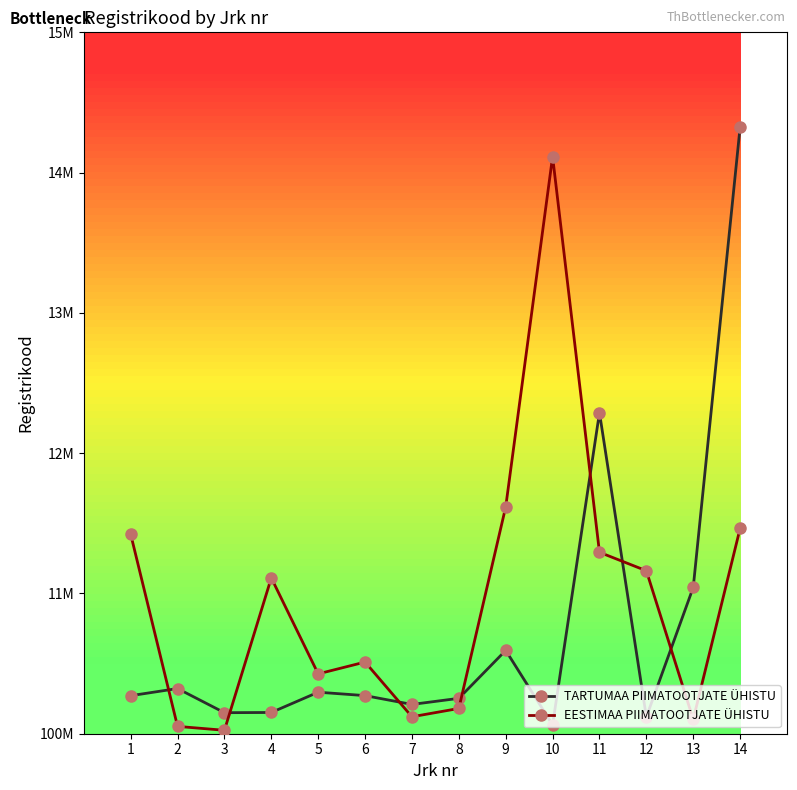

Where does the EESTIMAA PIIMATOOTJATE ÜHISTU series first go above 11110803?

1